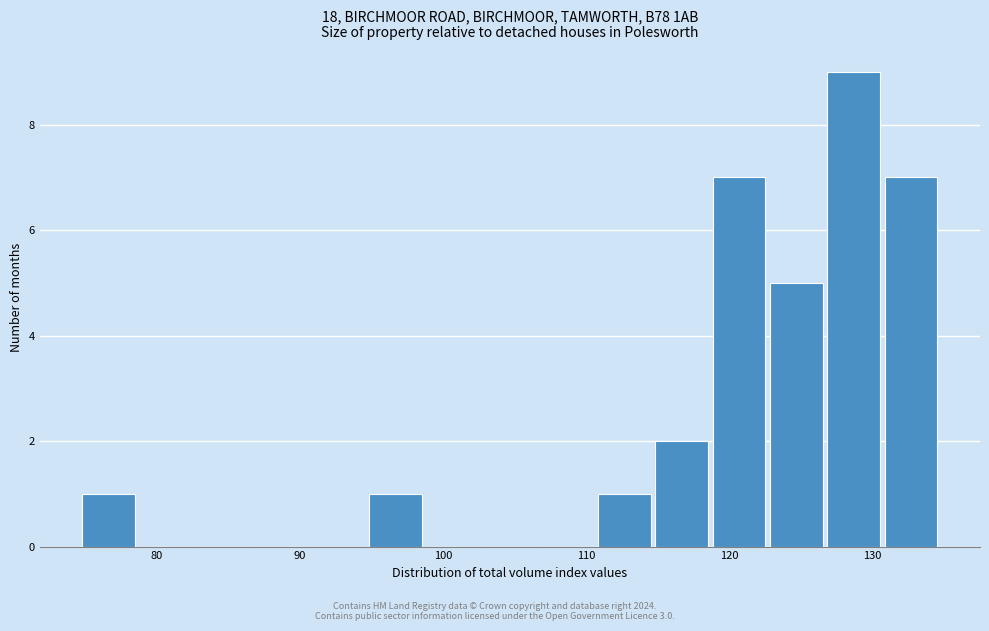

Over which range of the x-axis is the bar tallest?

127 to 131